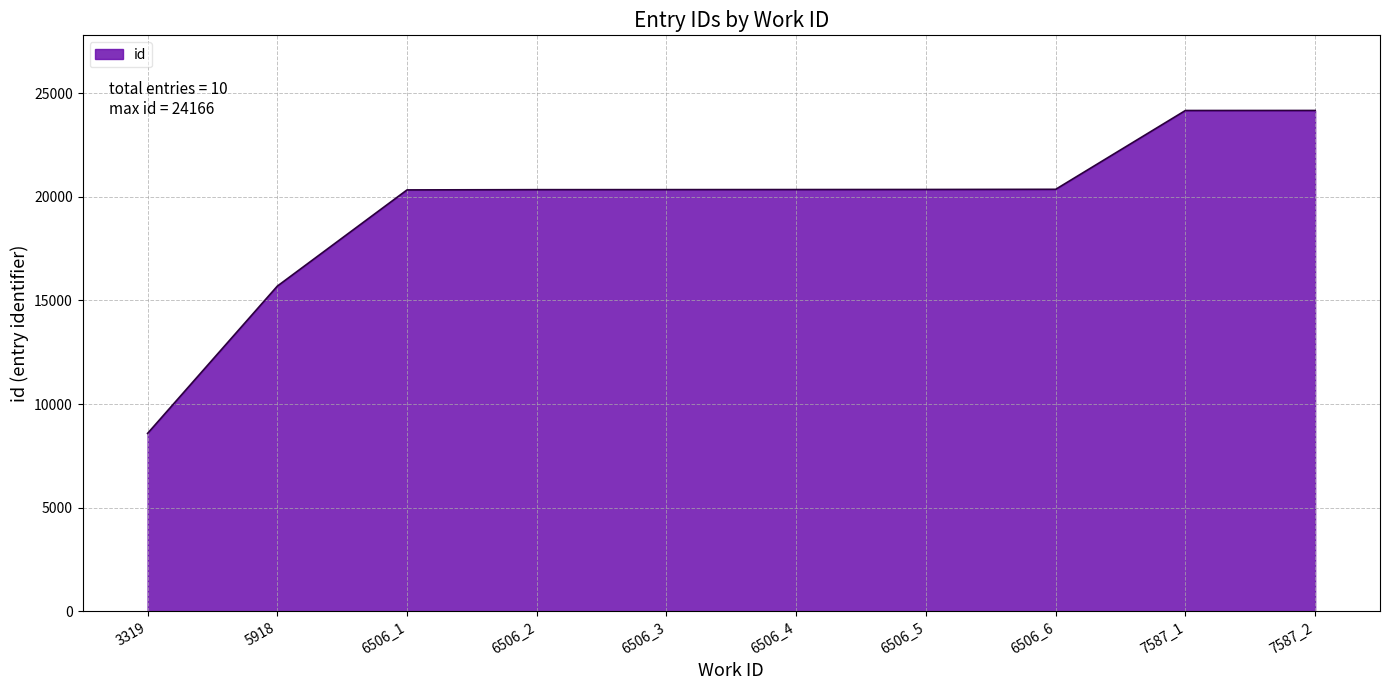

What is the change in value from 6506_4 to 7587_1?

+3814